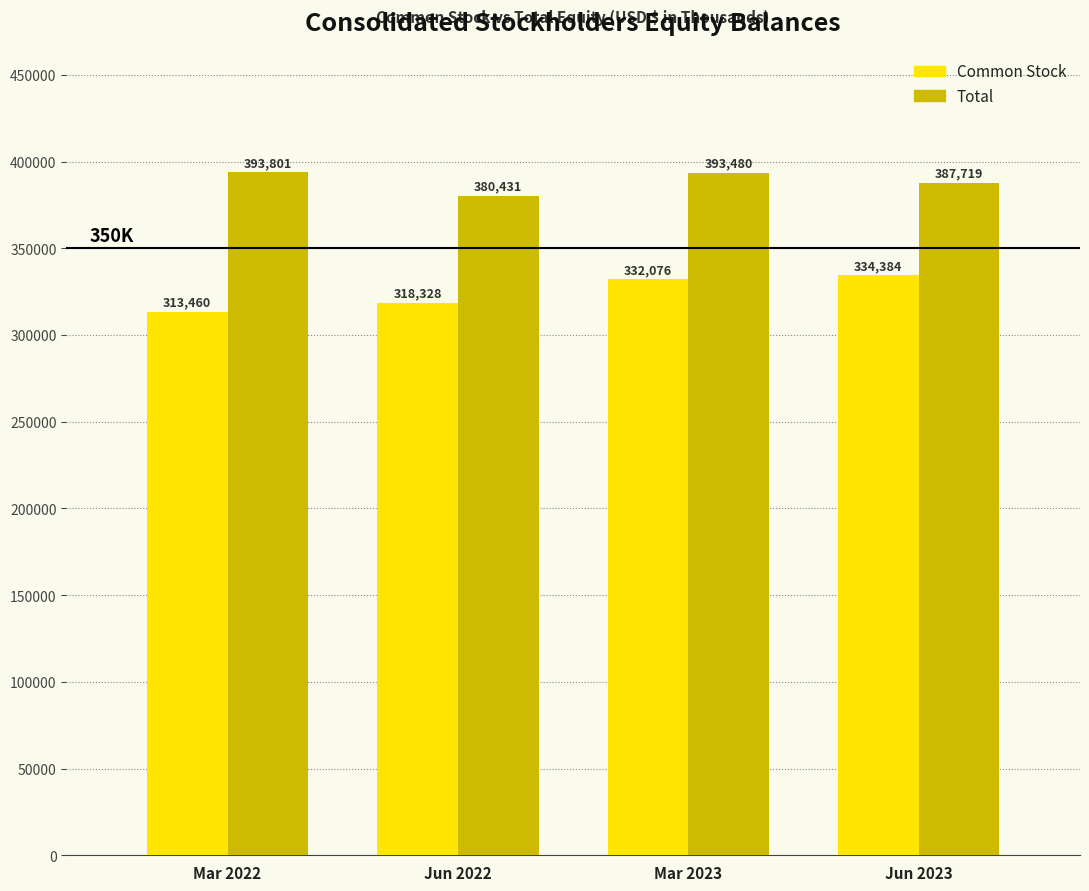

Reading left to right, transcribe all the data shown in this chart.

Common Stock: 313460	318328	332076	334384
Total: 393801	380431	393480	387719